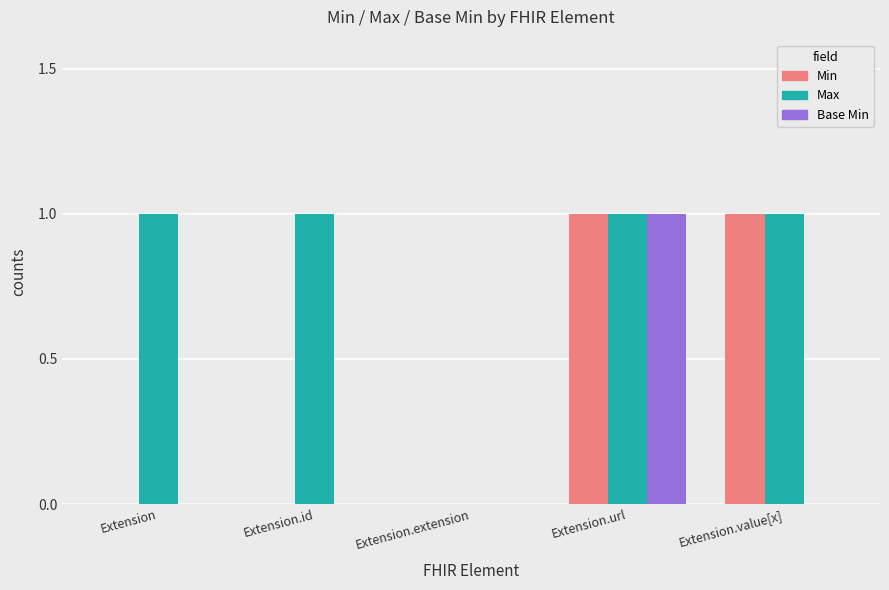

At which category is the sum across all series the highest?

Extension.url